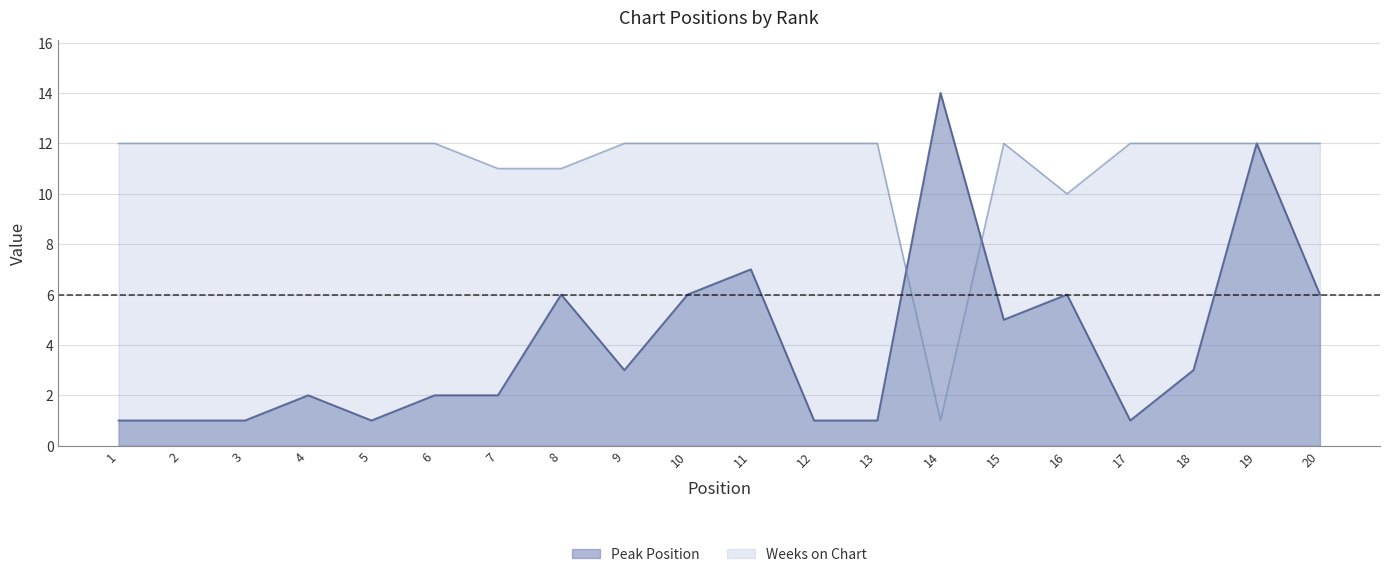

What is the value of the Weeks on Chart point at the 10th from the left?

12